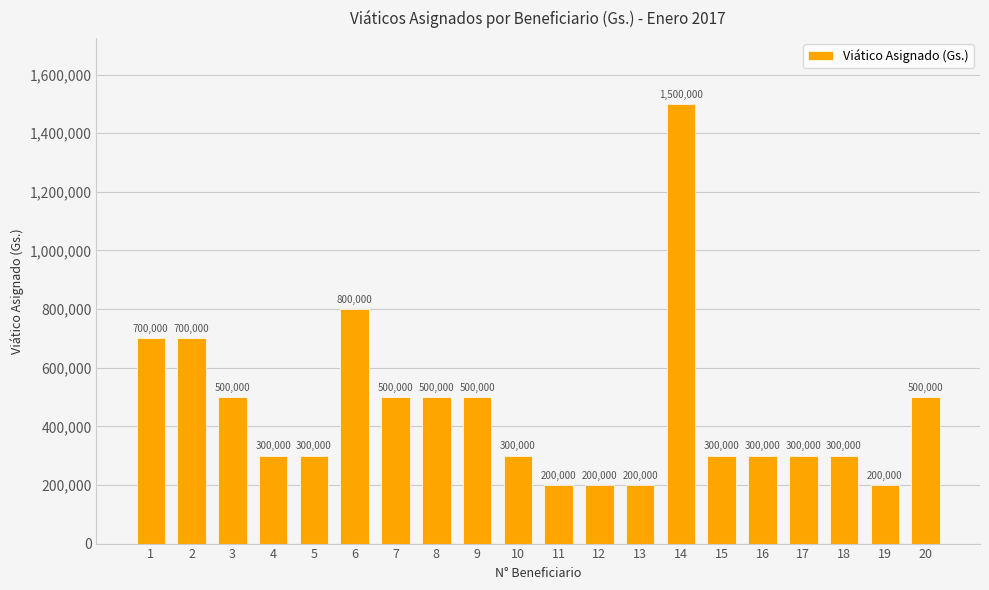

What is the value of the 13th bar from the left?

200000